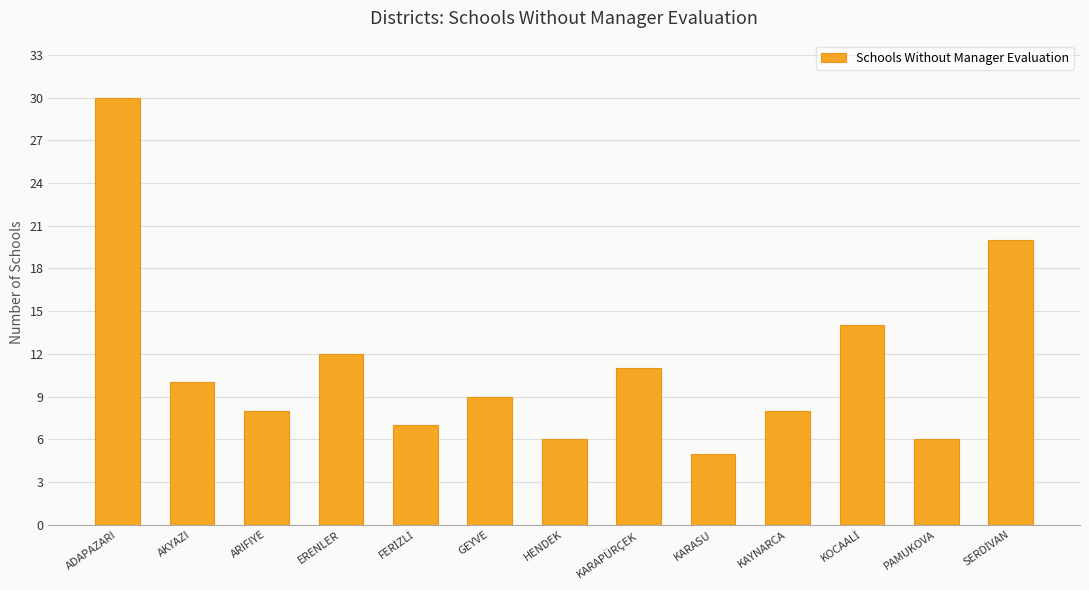

What is the difference between the maximum and second lowest values?

24